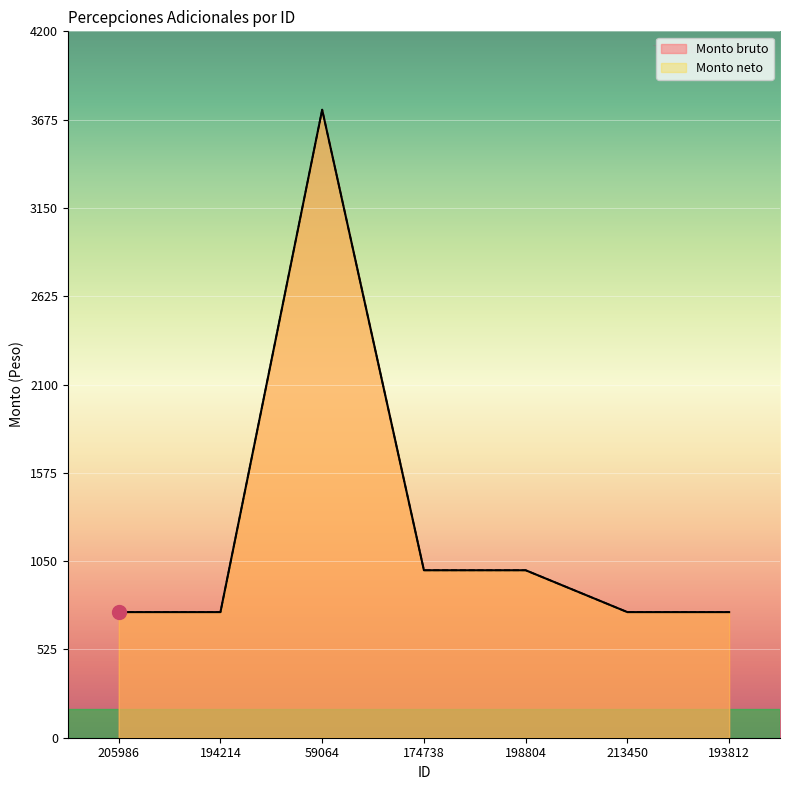

At which category does the chart reach its minimum across all series?

205986